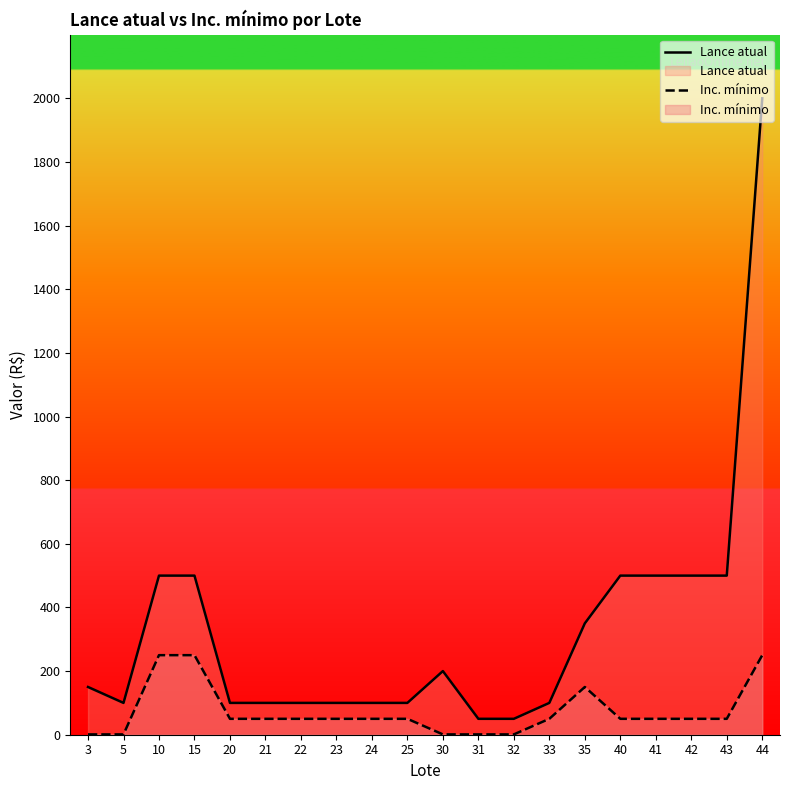

List the series in order of their peak value, lowest first.

Inc. mínimo, Lance atual